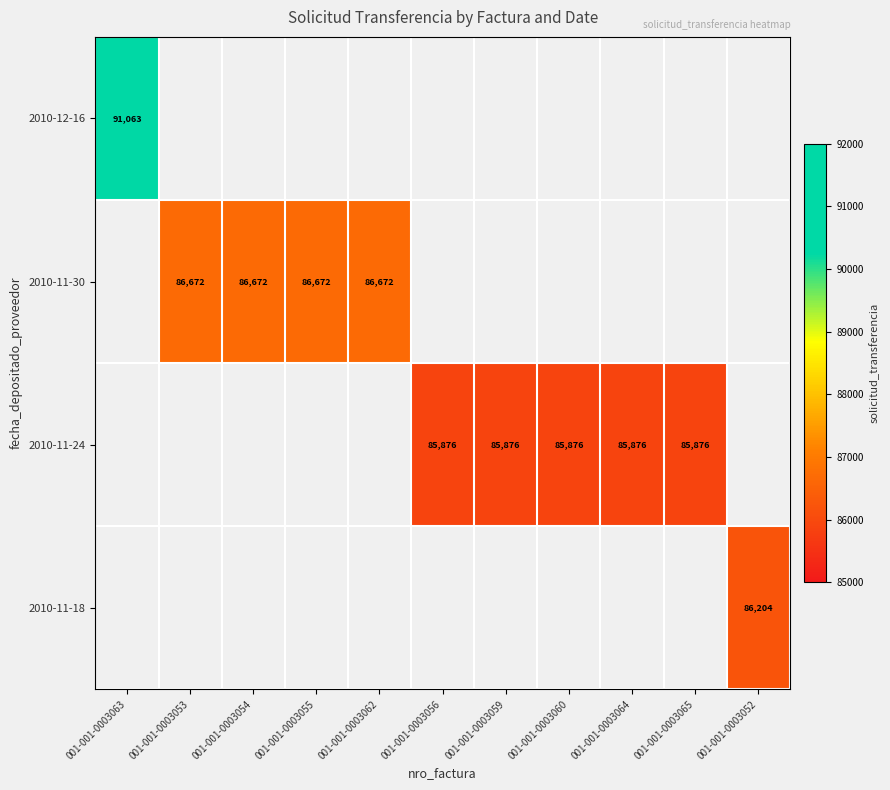

The value of 2010-11-18 at 001-001-0003052 is 86204. True or false?

True